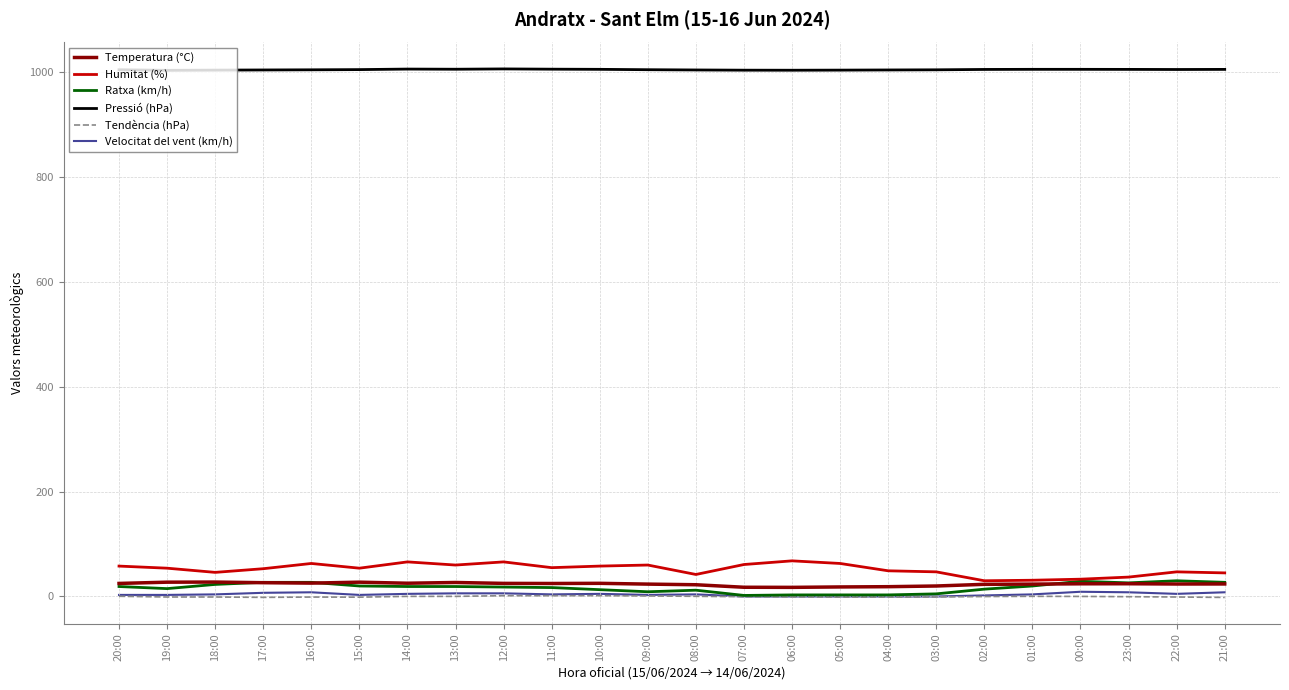

Is it true that Humitat (%) equals 33.0 at 00:00?

True